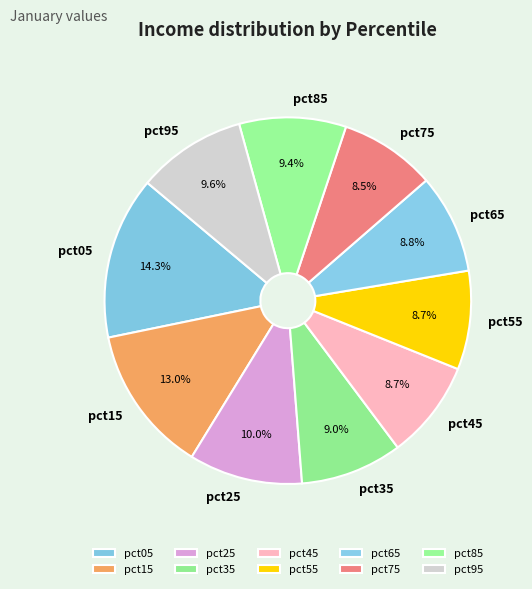

Which slice is the largest?

pct05